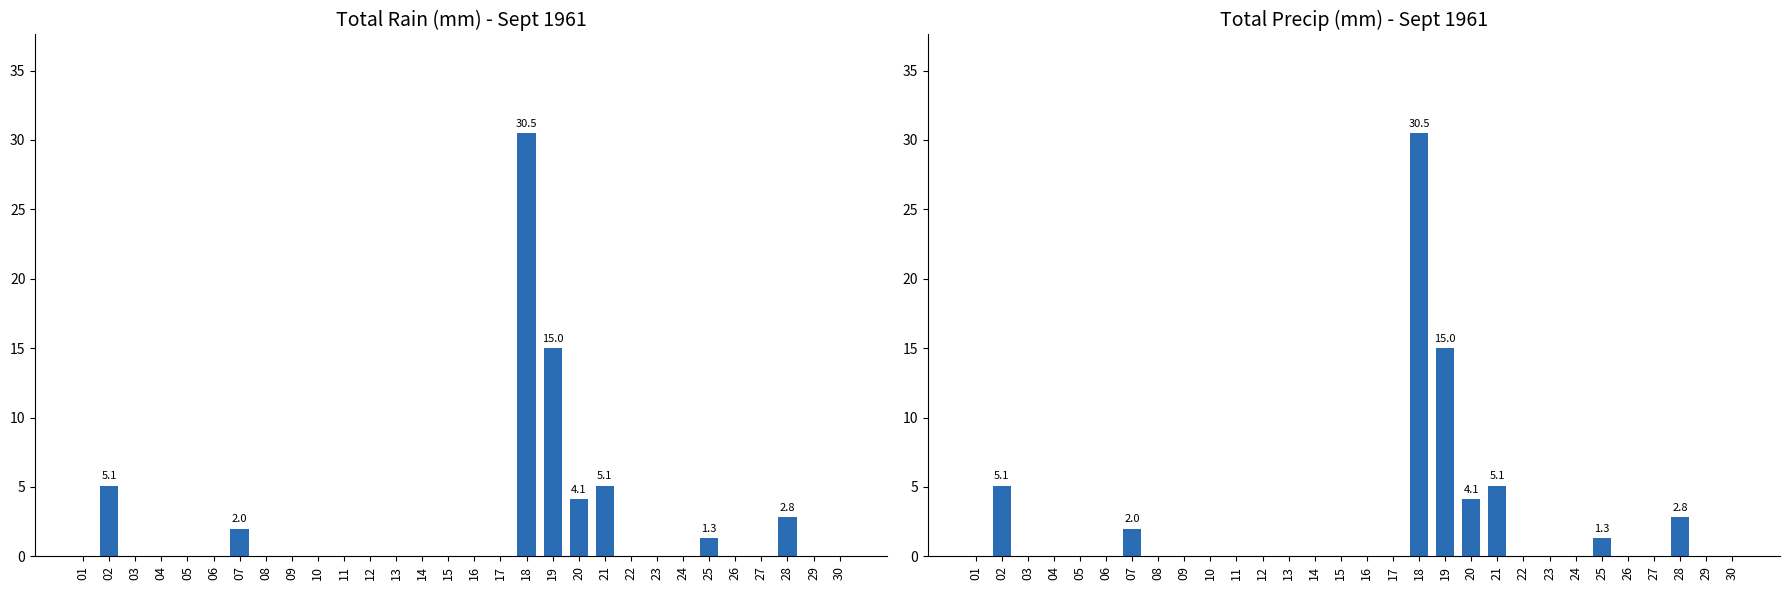

What is the difference between the second highest and minimum values in the Total Precip (mm) series?

15.0